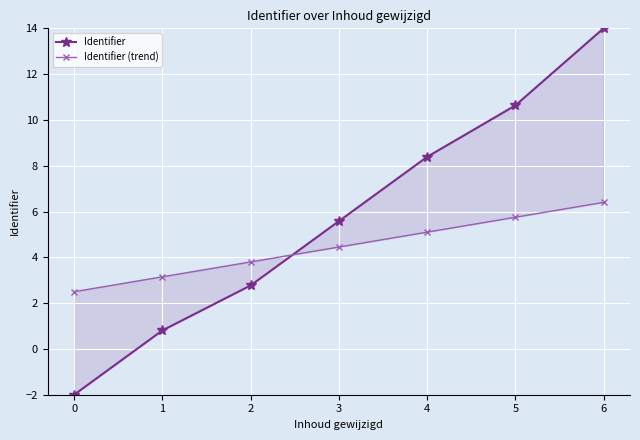

Which series has the widest spread of values?

Identifier